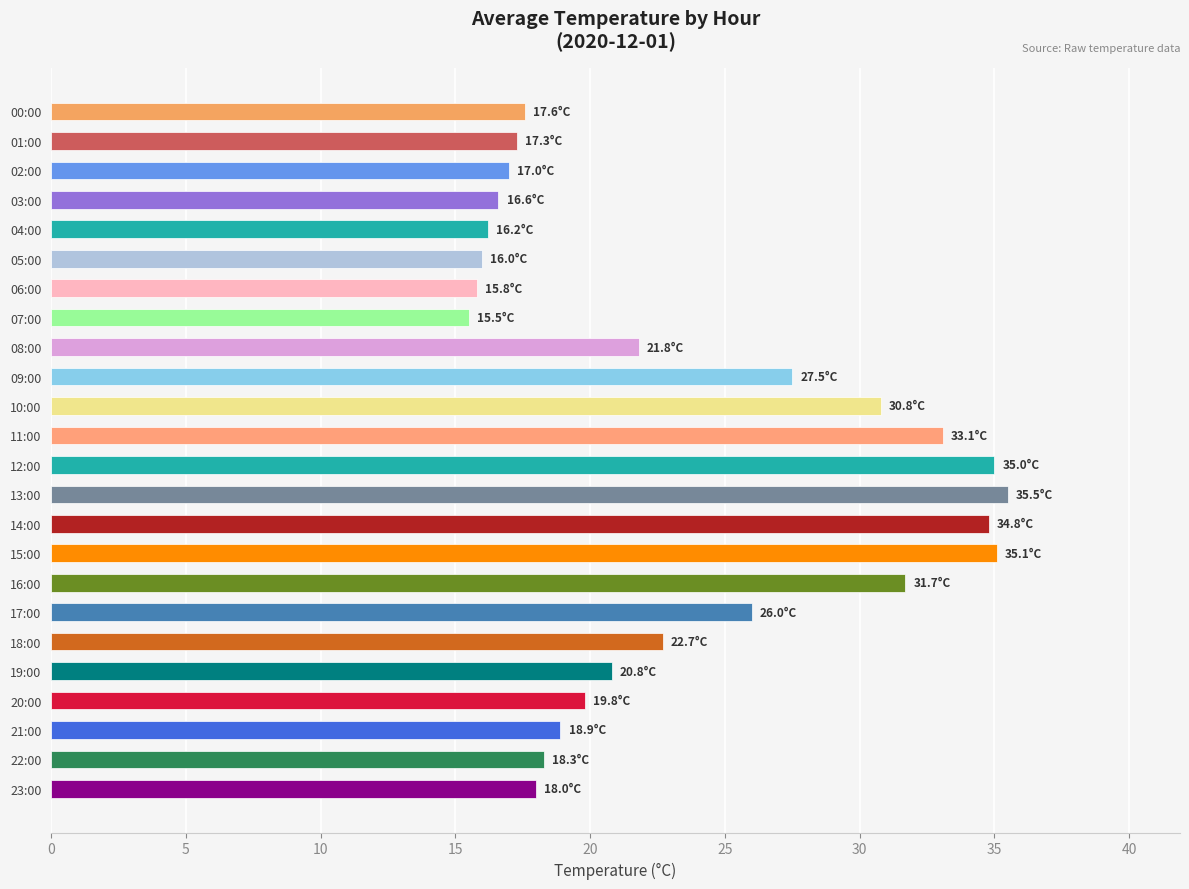

How many bars are there in total?

24